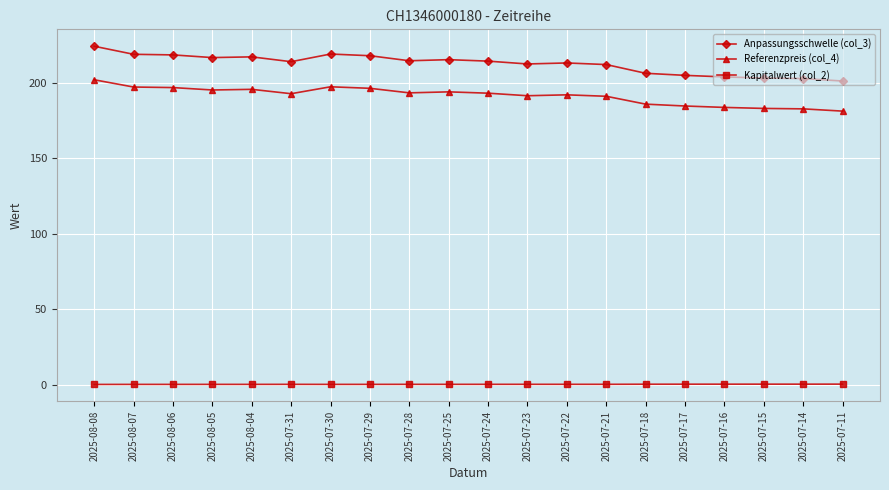

What is the difference between the highest and lowest values at 2025-07-25?

215.2